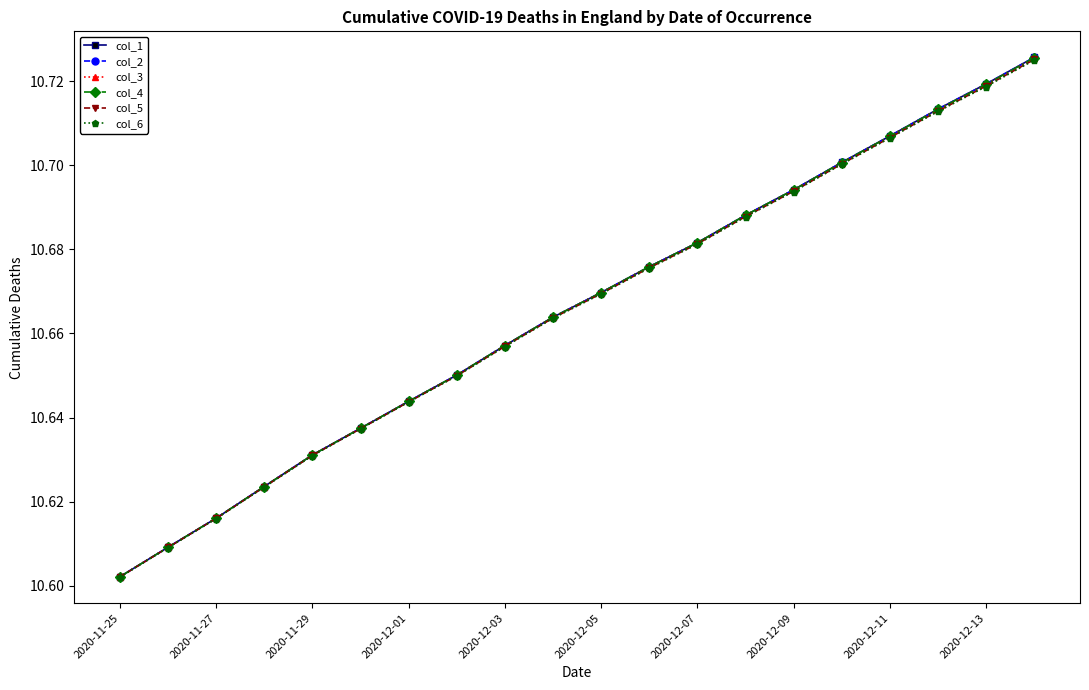

Is this an area chart (filled region under the line)?

No